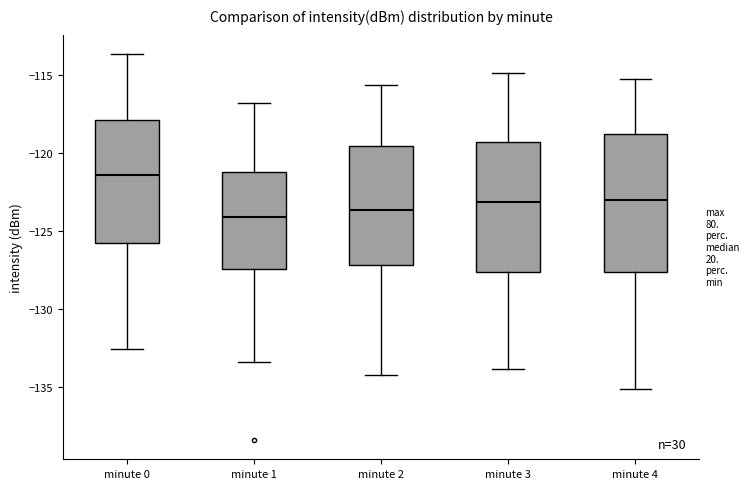

Which box is the tallest, from its lower edge to its upper edge?

minute 4